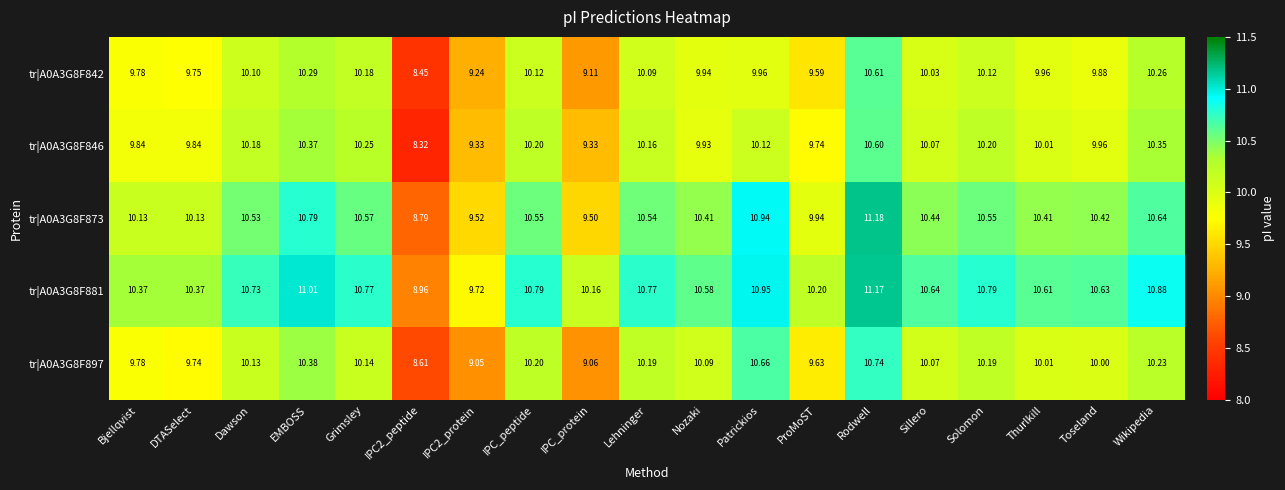

Where does the tr|A0A3G8F897 series first go above 10?

Dawson